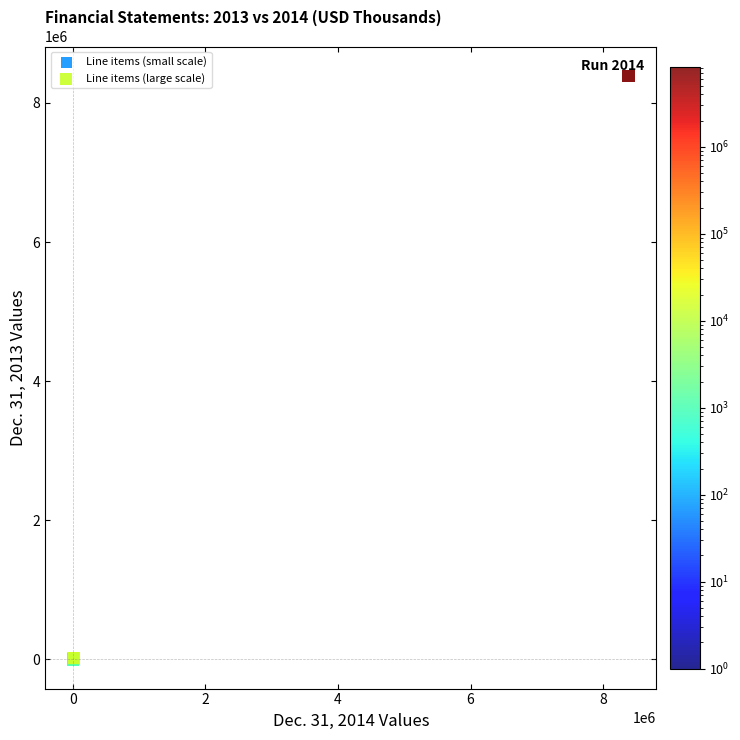

What are all the series names shown in the legend?

Line items (small scale), Line items (large scale)